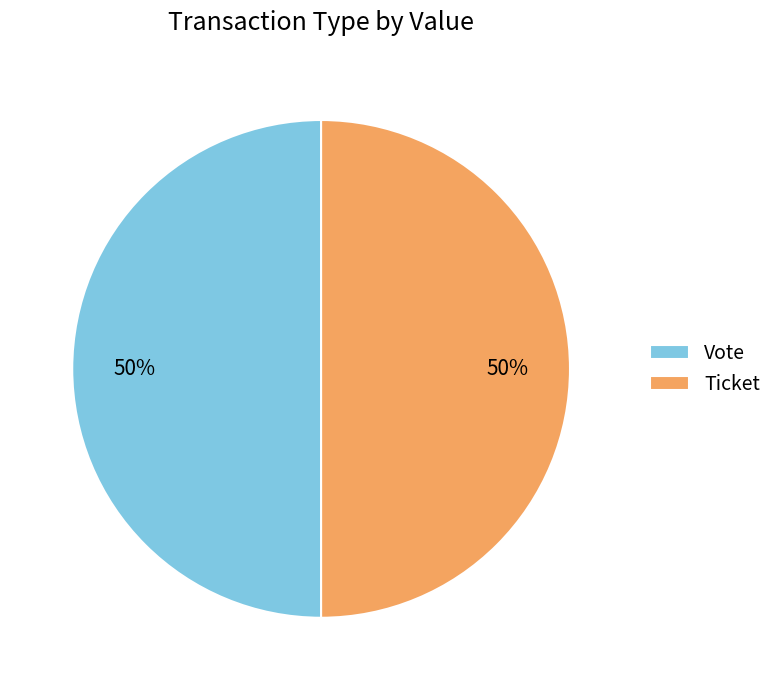

How many segments does this pie chart have?

2